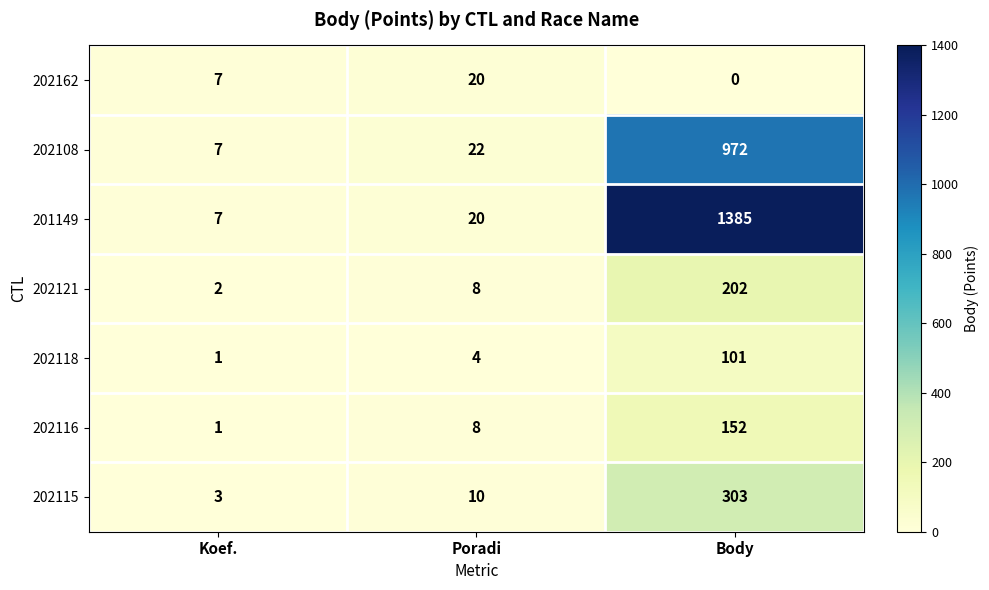

What is the difference between the highest and lowest values at Body?

1385